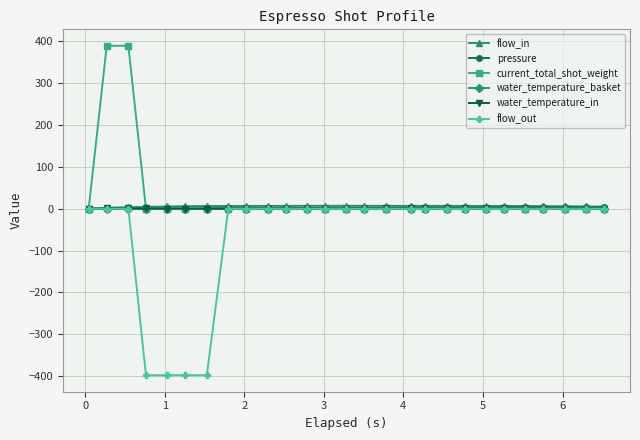

What is the smallest value displayed?

-397.7